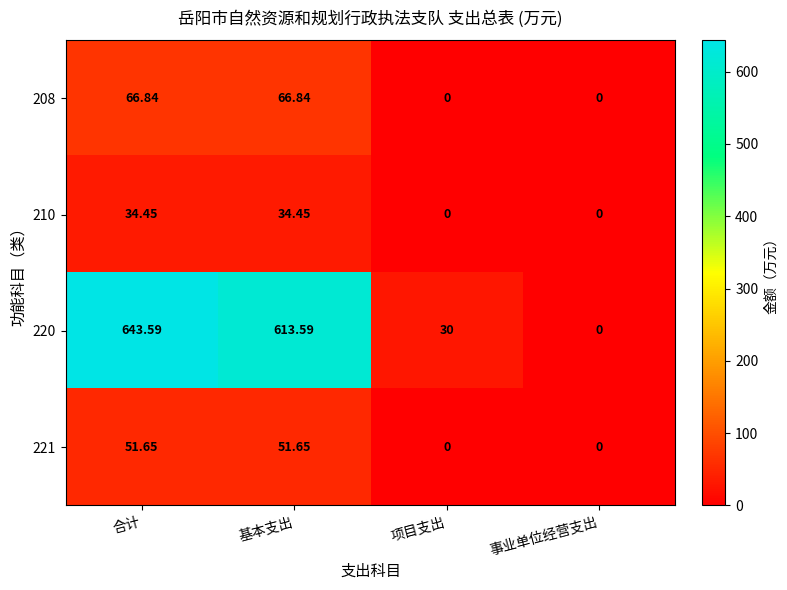

At which label does 220 reach its peak?

合计